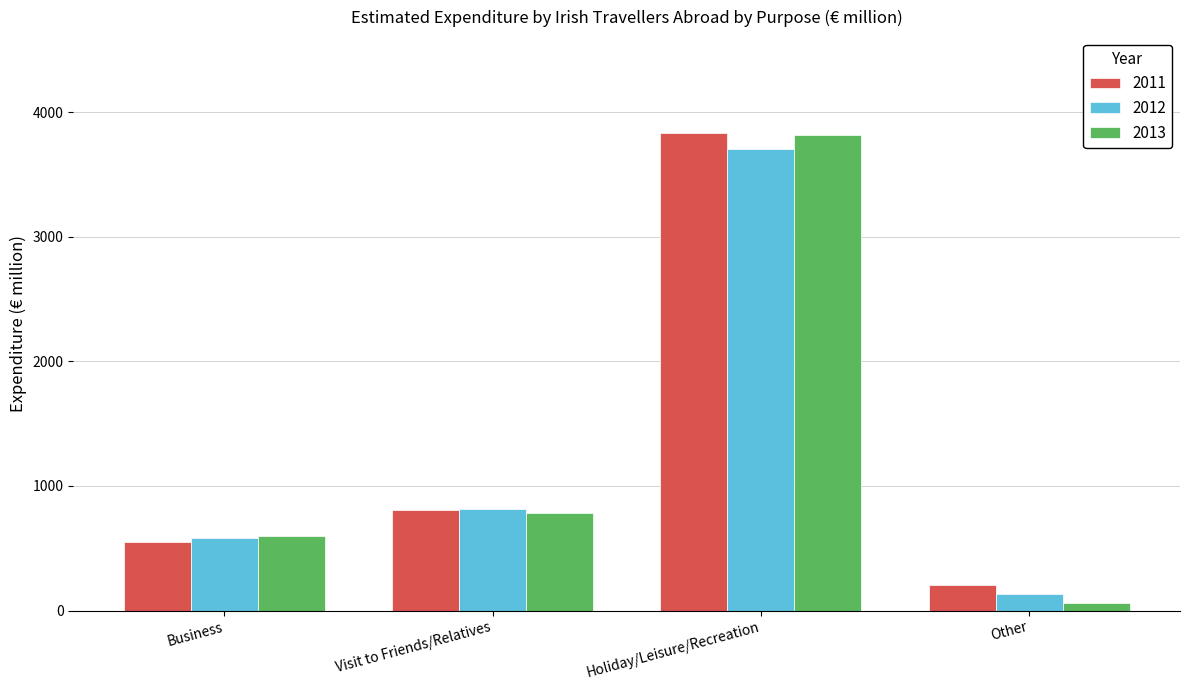

What is the sum of all 2013 values?

5265